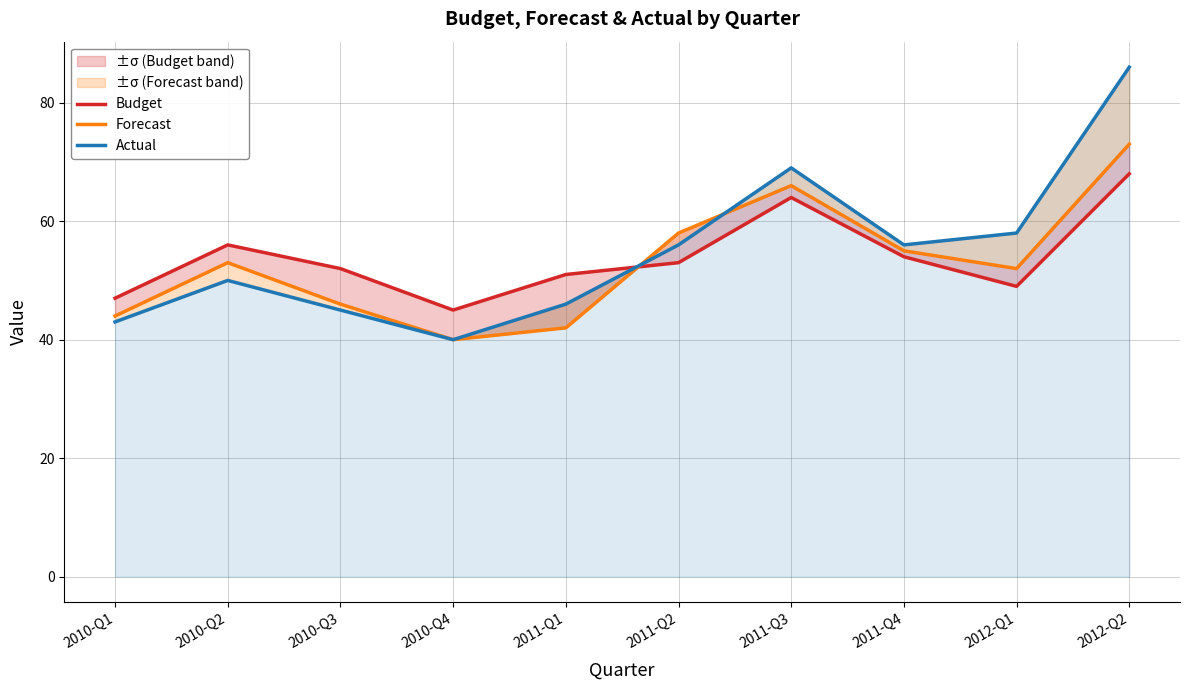

What is the value of the Actual point at the 7th from the left?

69